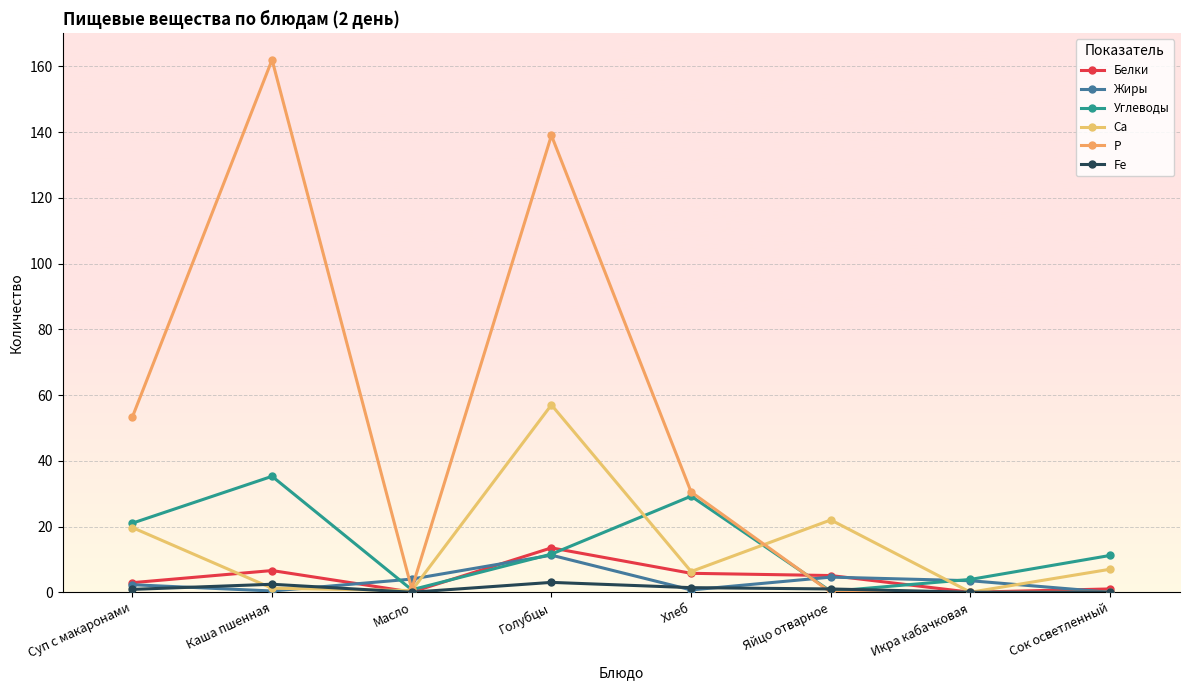

Is the value of Fe at Масло greater than the value of Углеводы at Голубцы?

No